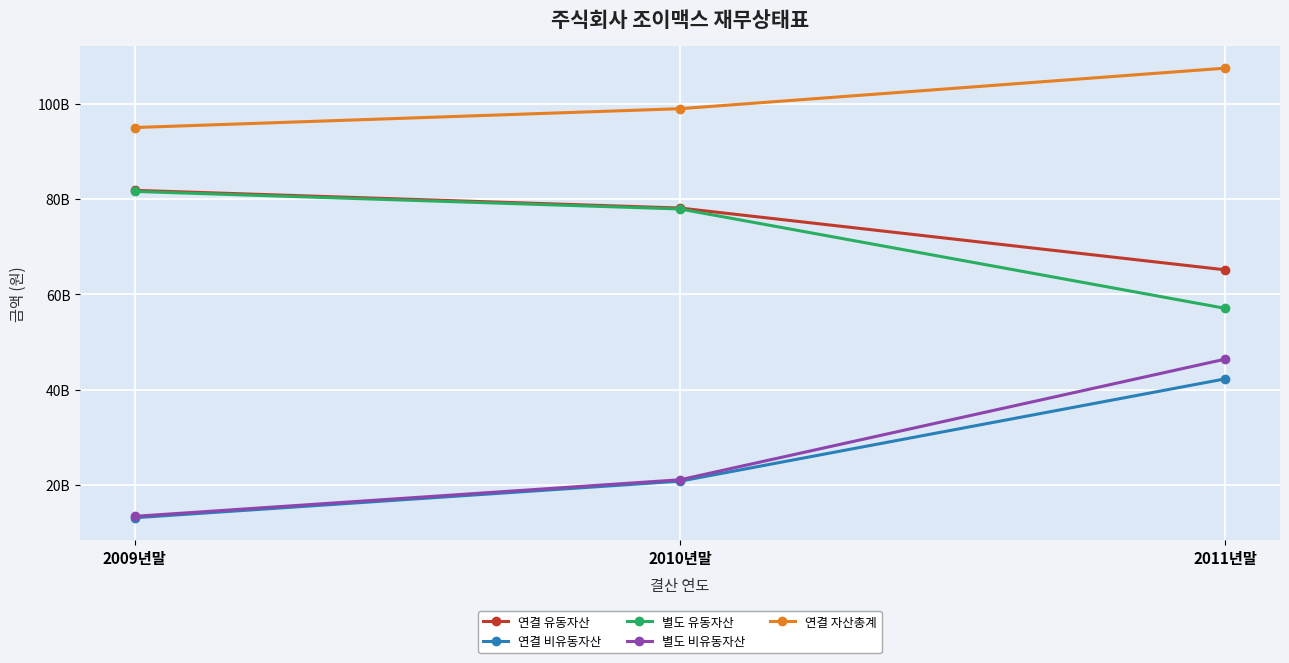

At which category does the chart reach its minimum across all series?

2009년말